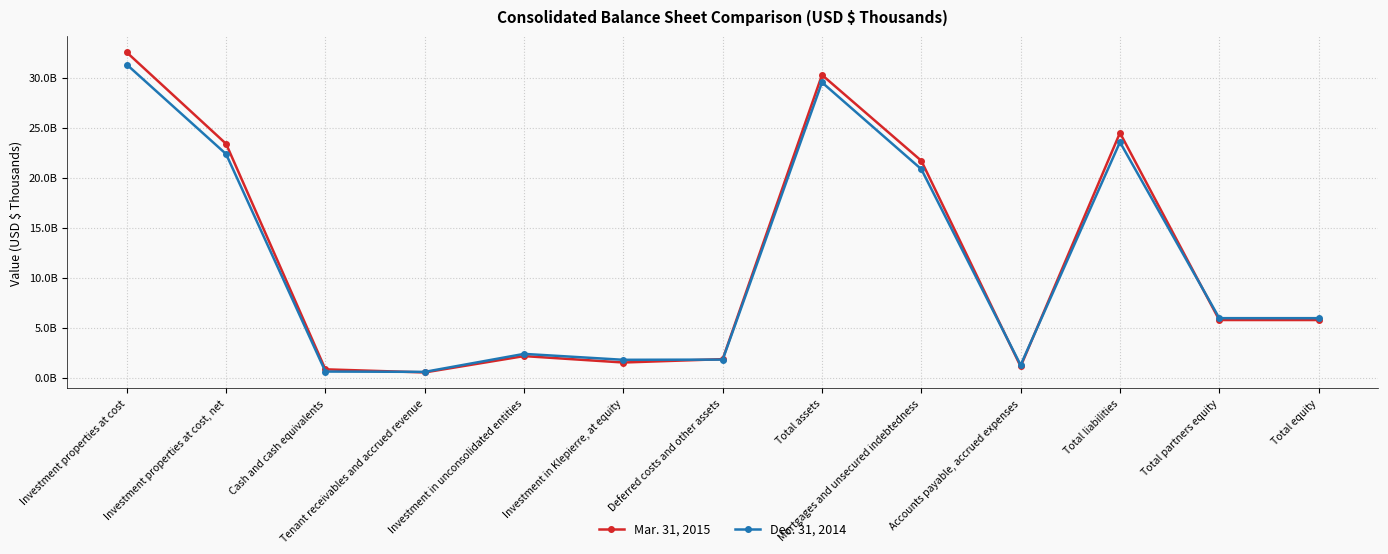

What position from the right is Total liabilities?

3